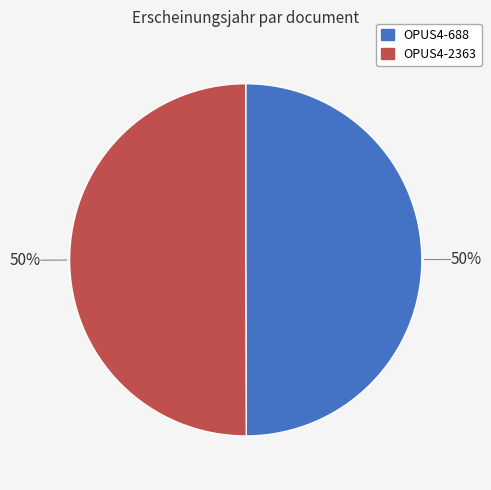

Do OPUS4-688 and OPUS4-2363 together represent more than half of the pie?

Yes